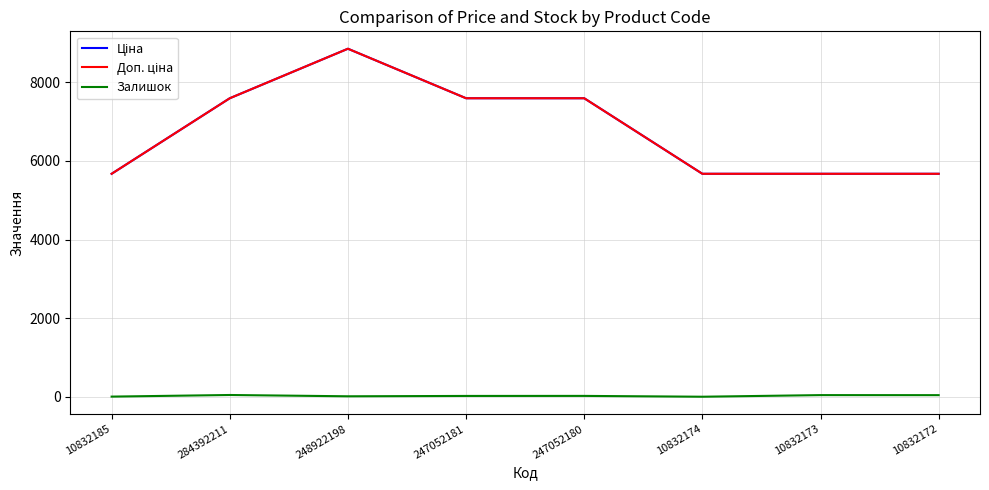

Reading left to right, extract all data points from this chart.

Ціна: 10832185=5673.8	284392211=7596.5	248922198=8856.7	247052181=7596.5	247052180=7596.5	10832174=5673.8	10832173=5673.8	10832172=5673.8
Доп. ціна: 10832185=5673.8	284392211=7596.5	248922198=8856.7	247052181=7596.5	247052180=7596.5	10832174=5673.8	10832173=5673.8	10832172=5673.8
Залишок: 10832185=3.0	284392211=44.0	248922198=11.0	247052181=20.0	247052180=21.0	10832174=0.0	10832173=41.0	10832172=40.0